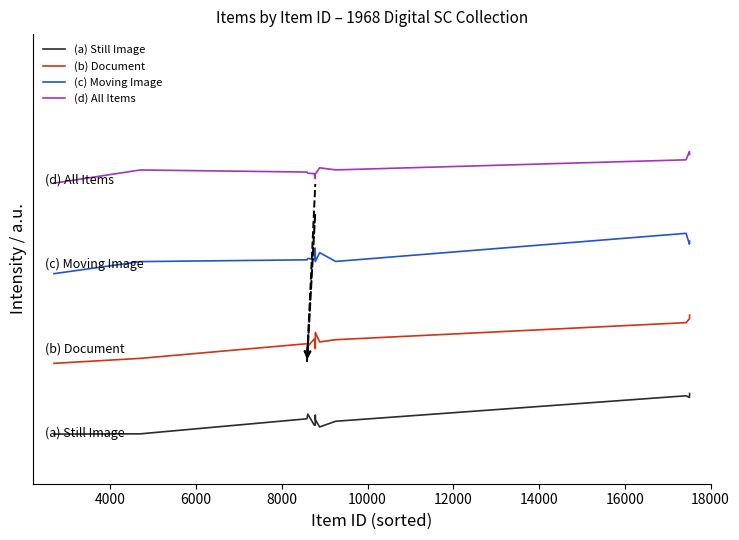

True or false: (a) Still Image and (b) Document cross at least once.

False